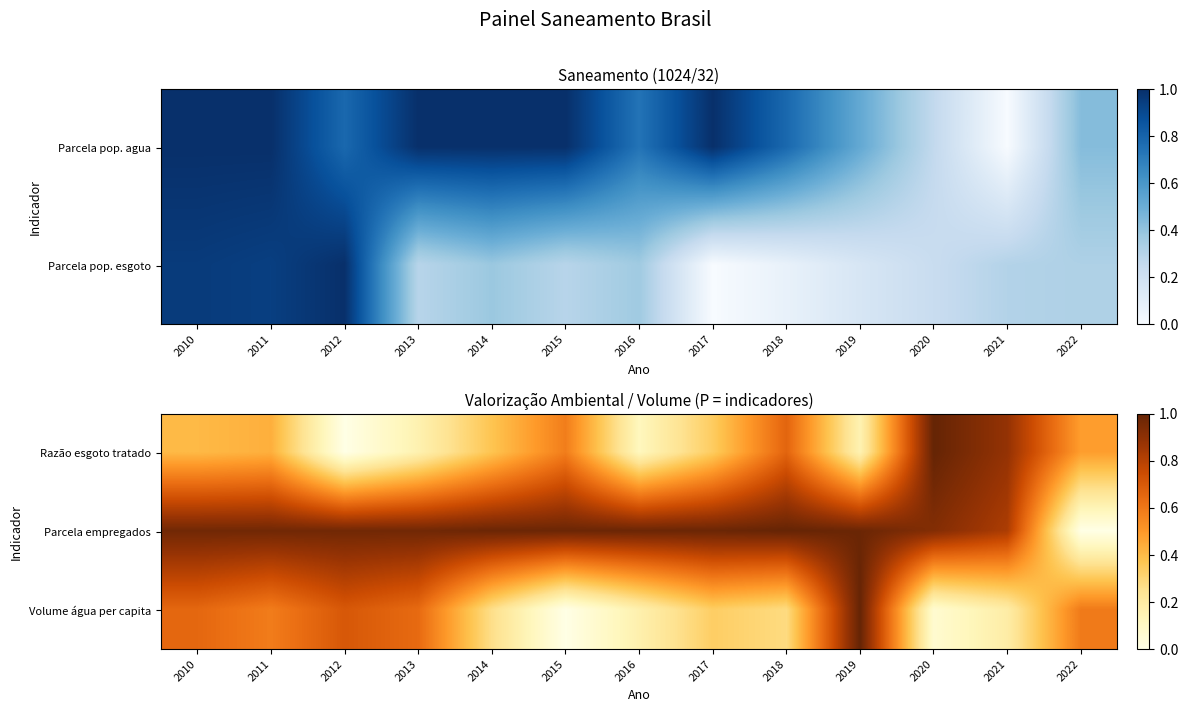

The value of Volume água per capita at 2012 is 1.2. True or false?

False